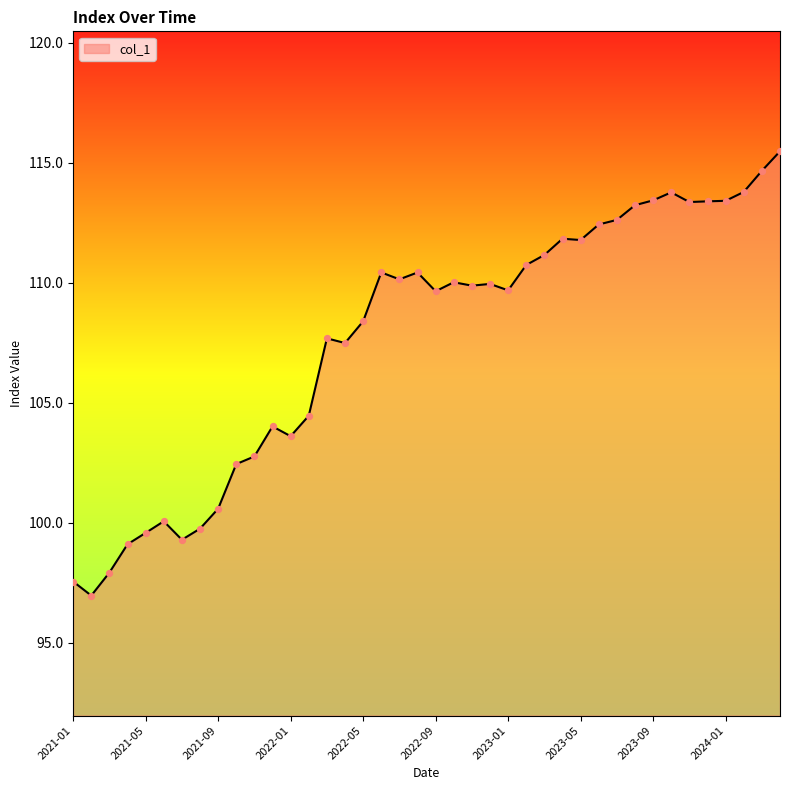

What is the difference between the maximum and minimum values?

18.5